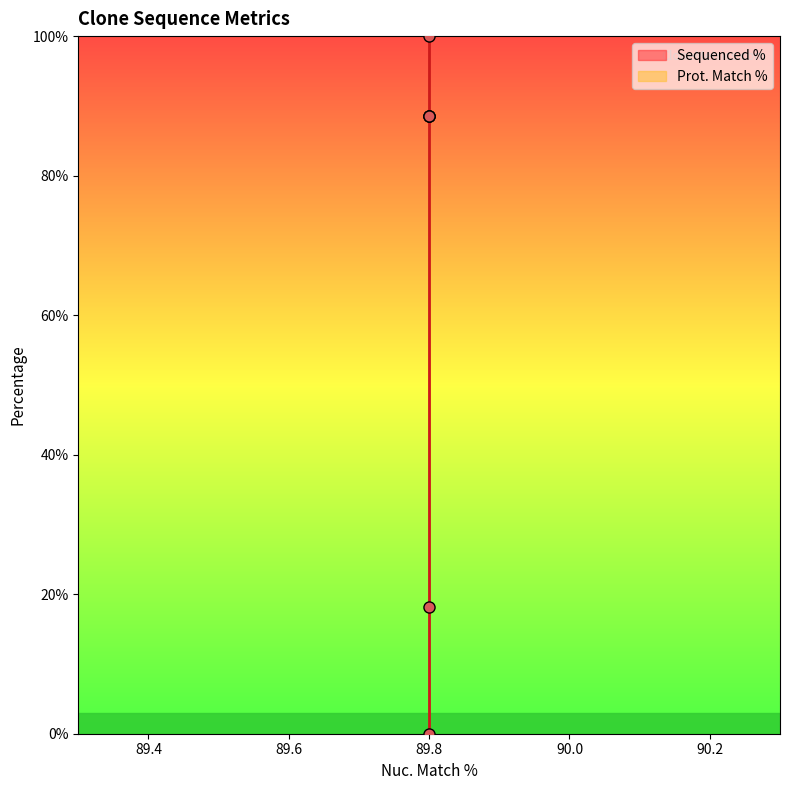

Does the chart display data point markers on the line(s)?

No